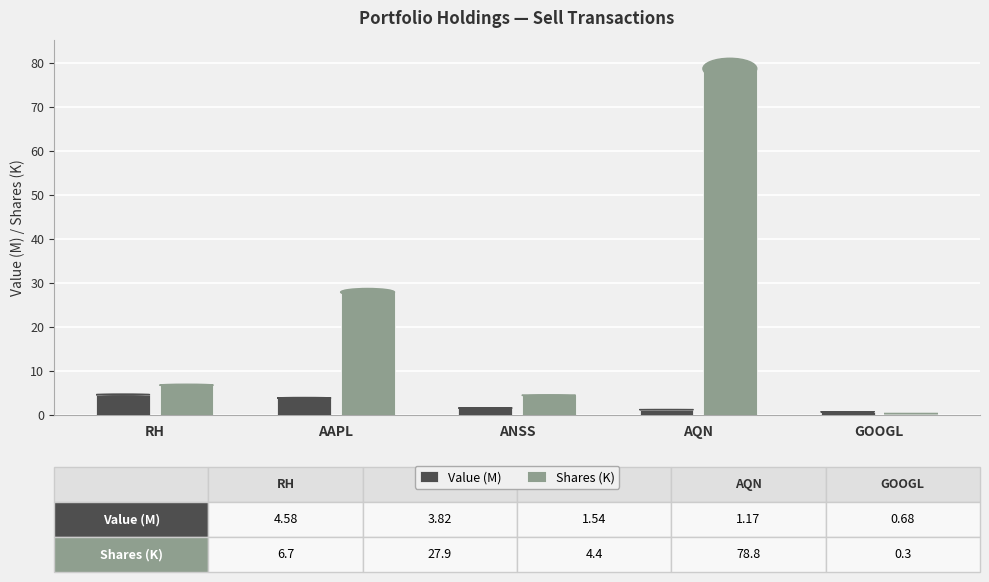

True or false: Value (M) has a value of 4.6 at RH.

True